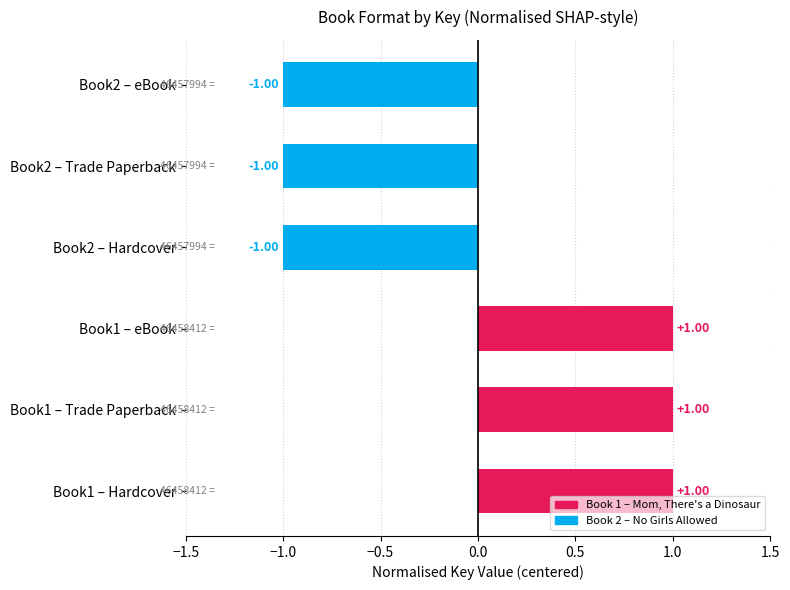

Between Book1 – eBook and Book2 – eBook, which is larger?

Book1 – eBook